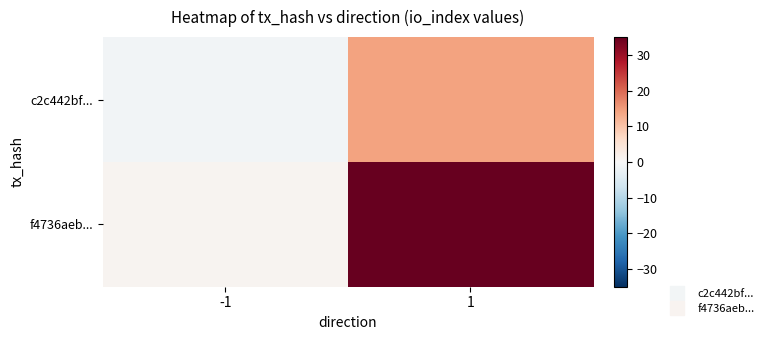

Which has a higher value, 1 or -1?

1